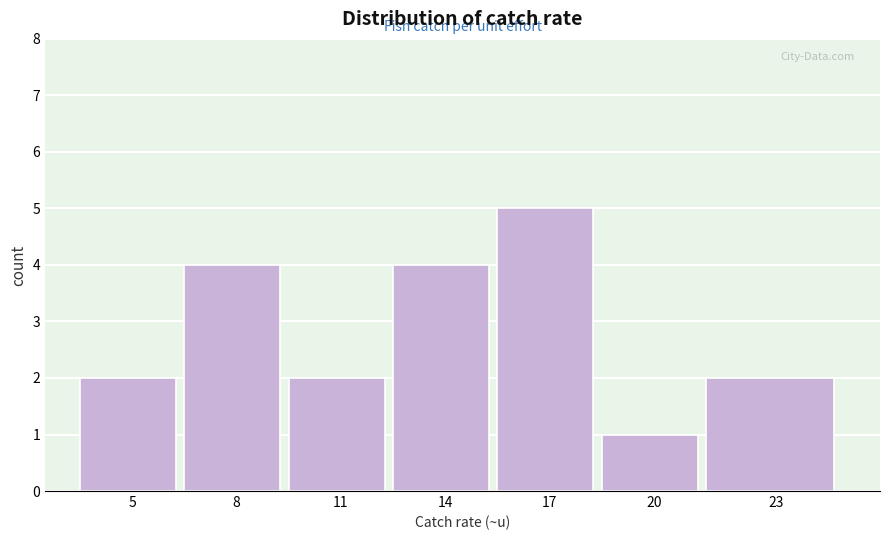

Reading left to right, extract all data points from this chart.

2	4	2	4	5	1	2